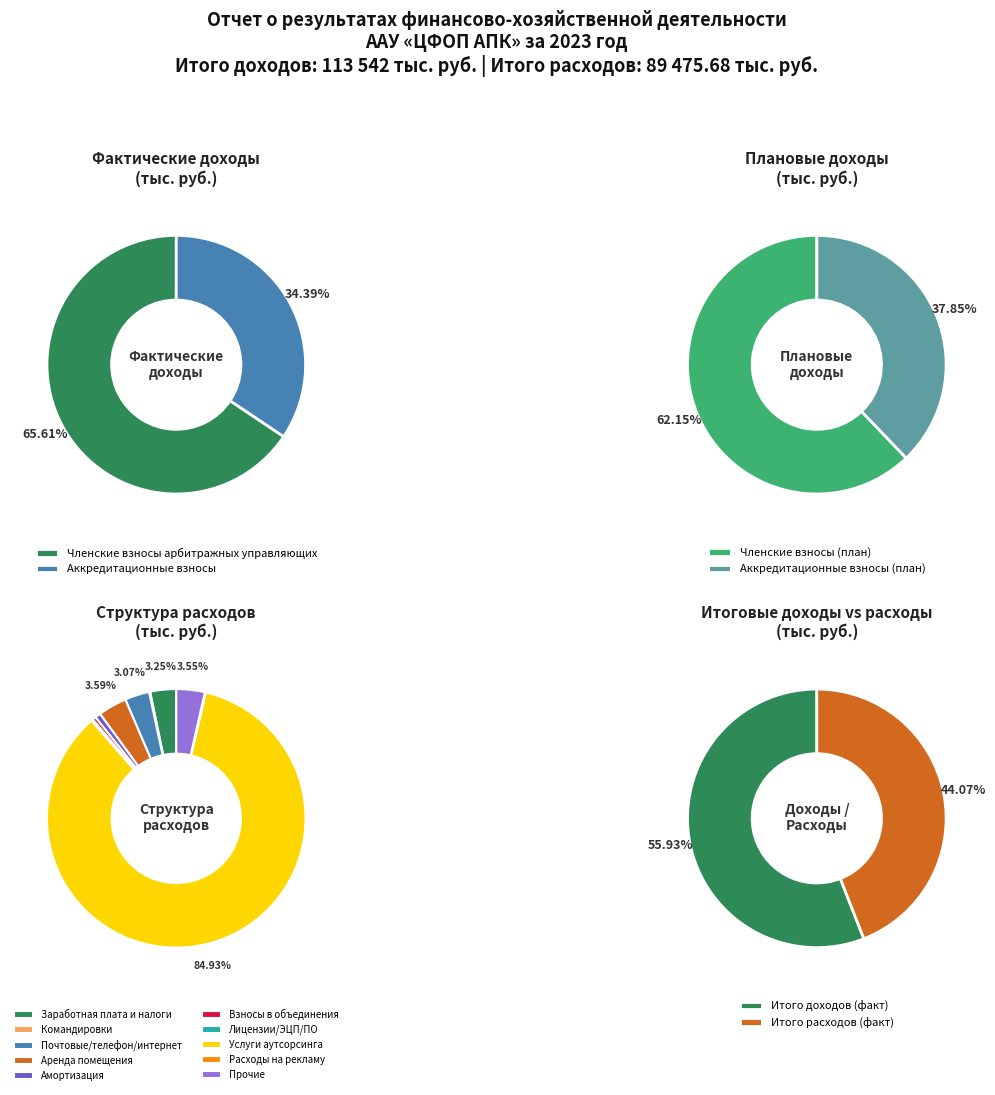

Between Членские взносы арбитражных управляющих and Аккредитационные взносы, which is larger?

Членские взносы арбитражных управляющих